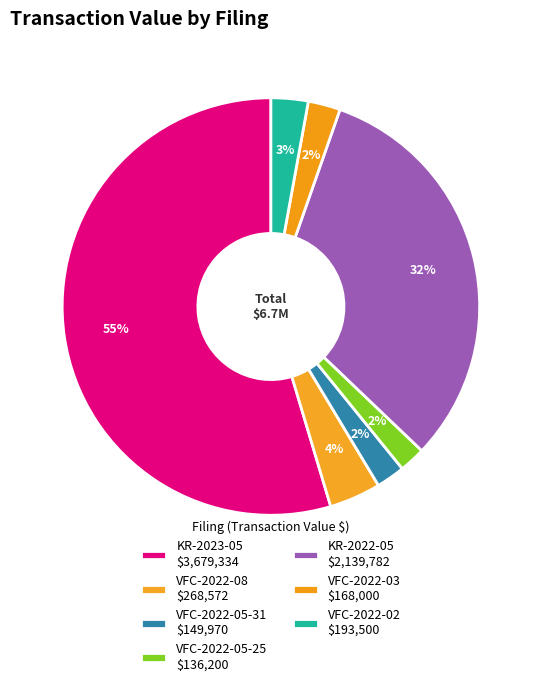

How many segments does this pie chart have?

7